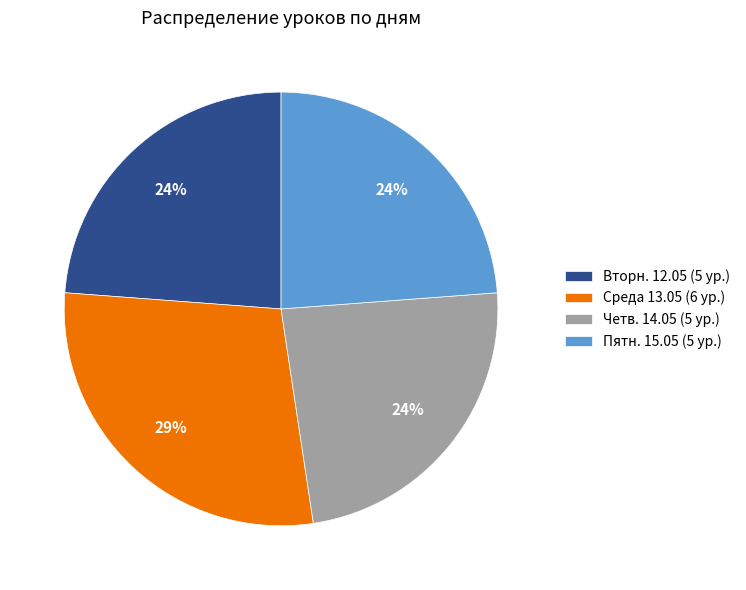

Which category has the biggest portion of the pie?

Среда 13.05